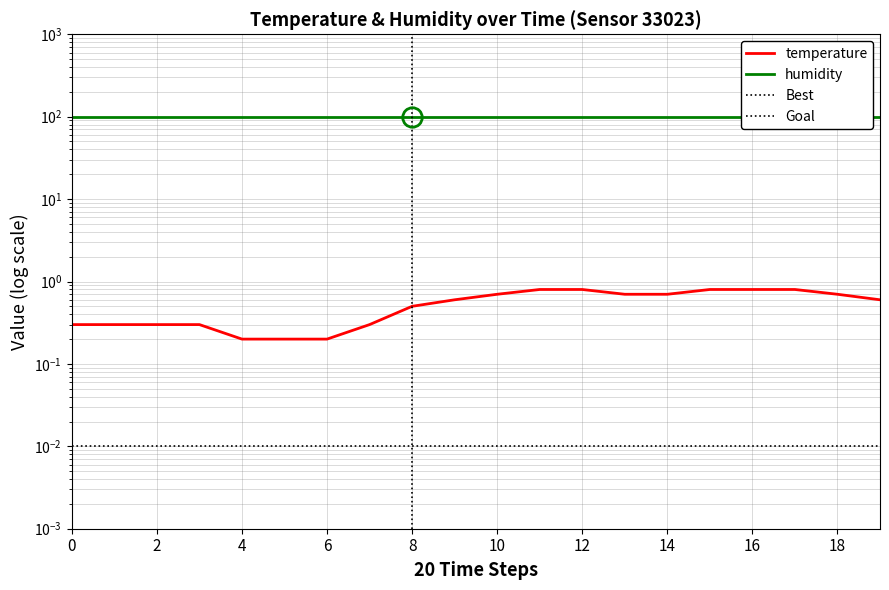

Is this an area chart (filled region under the line)?

No